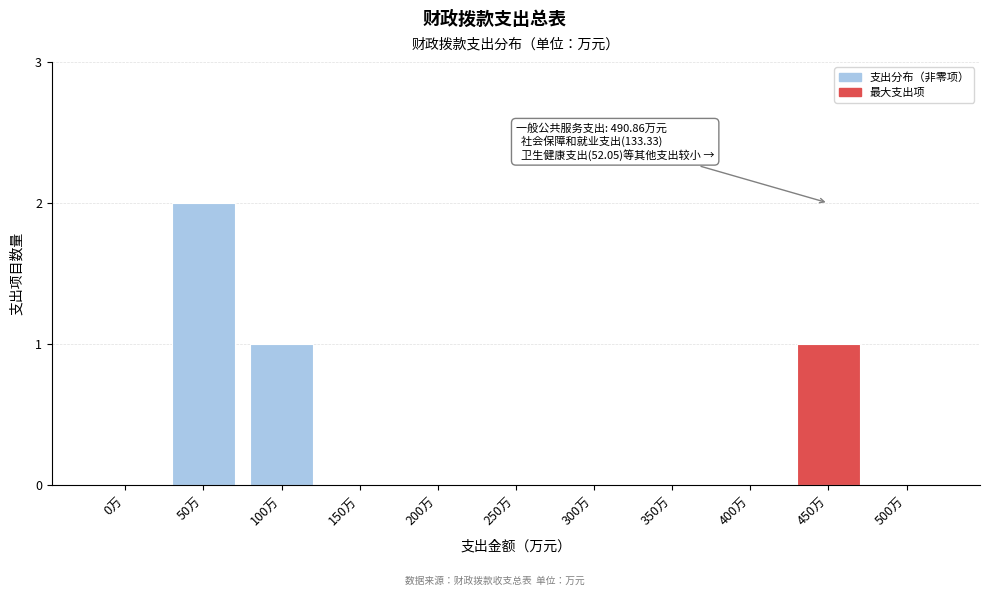

Reading right to left, extract all data points from this chart.

500万=0	450万=1	400万=0	350万=0	300万=0	250万=0	200万=0	150万=0	100万=1	50万=2	0万=0